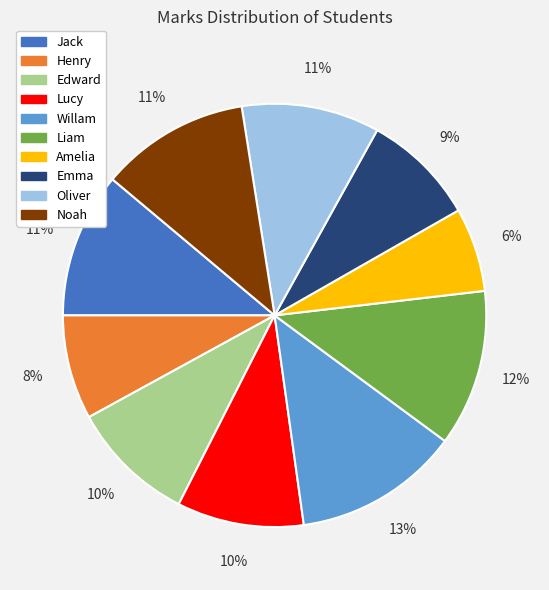

Approximately how many times larger is the value at Jack compared to Noah?

1.0